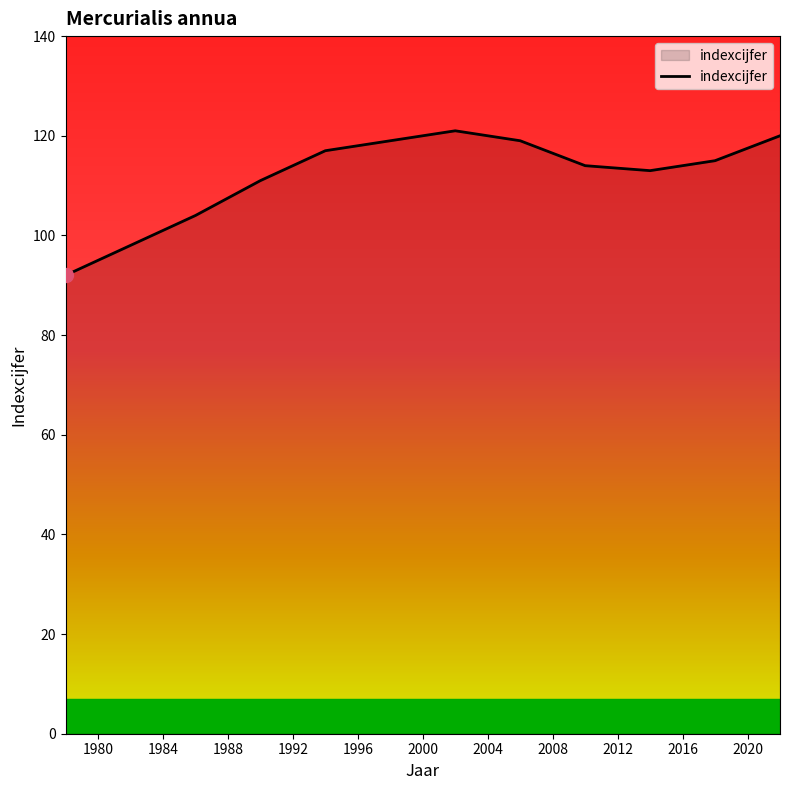

What is the greatest value displayed?

121